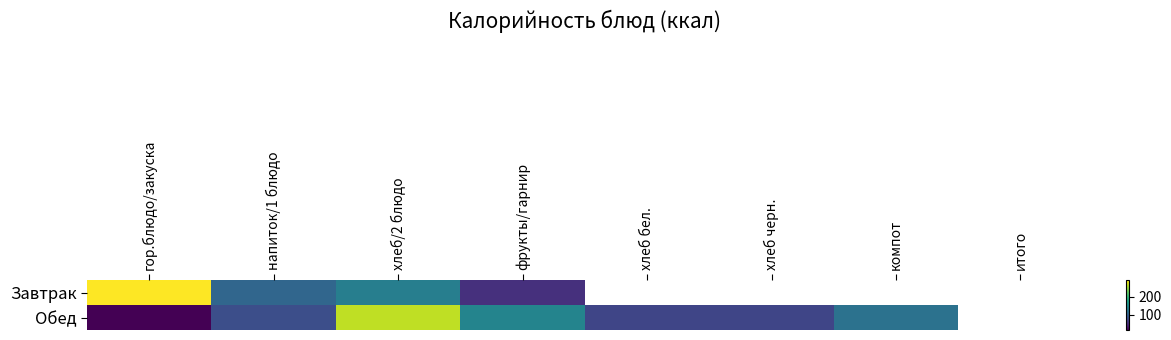

At which category is the sum across all series the highest?

хлеб/2 блюдо